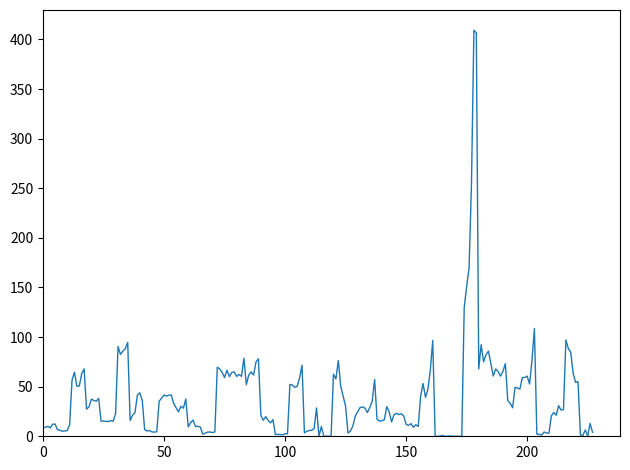

What is the maximum value shown in the chart?

409.2